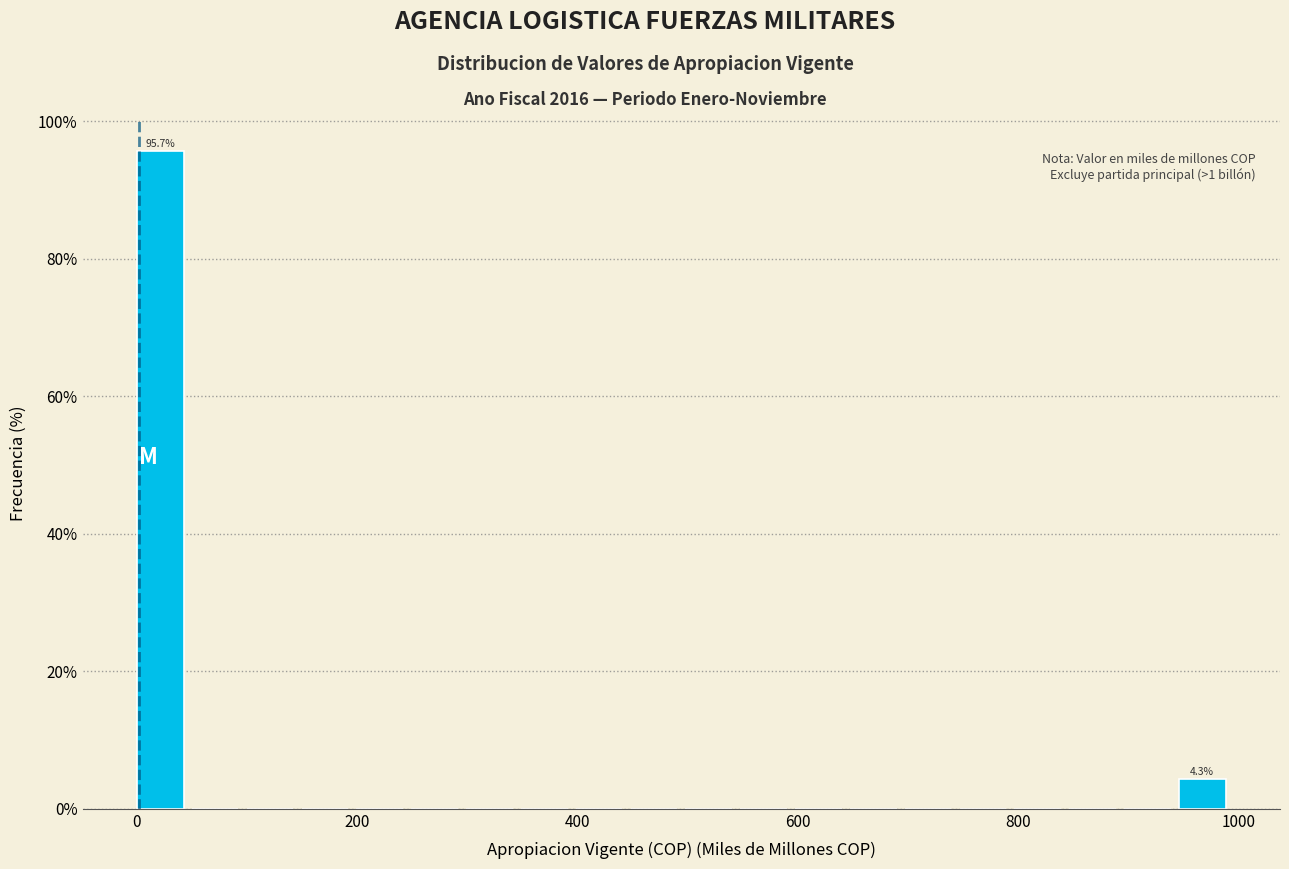

Around what value on the x-axis is the tallest bar? Give the approximate position of its centre, as read against the axis.

20